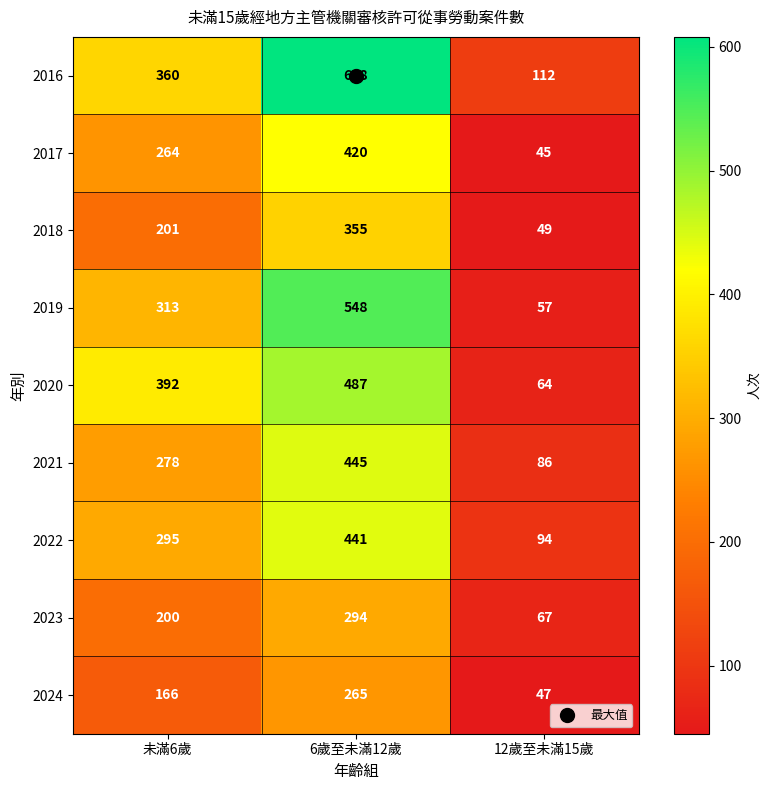

At how many categories does at least one series exceed 86?

3